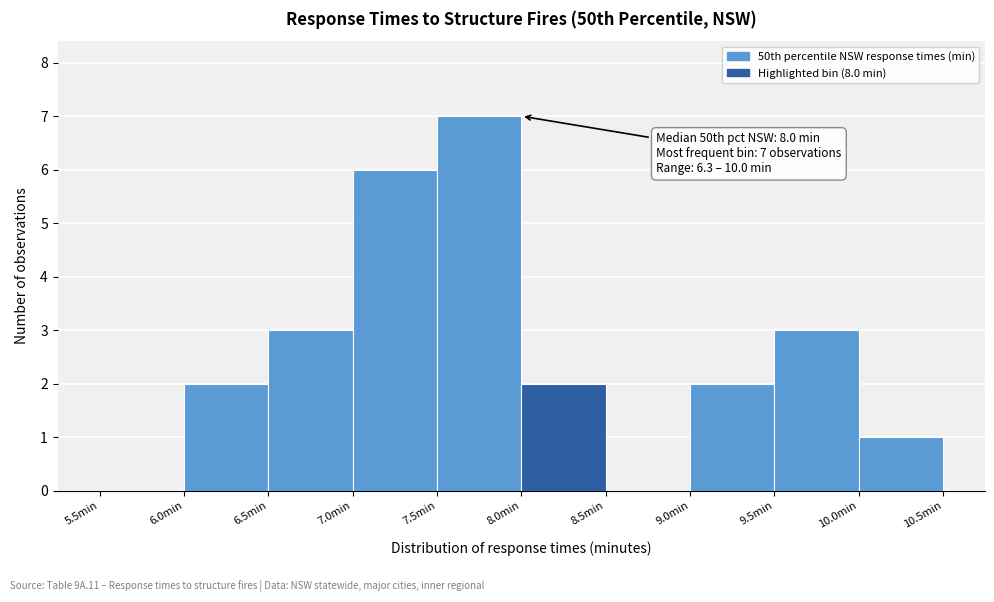

Over which range of the x-axis is the bar tallest?

7.5 to 8.0